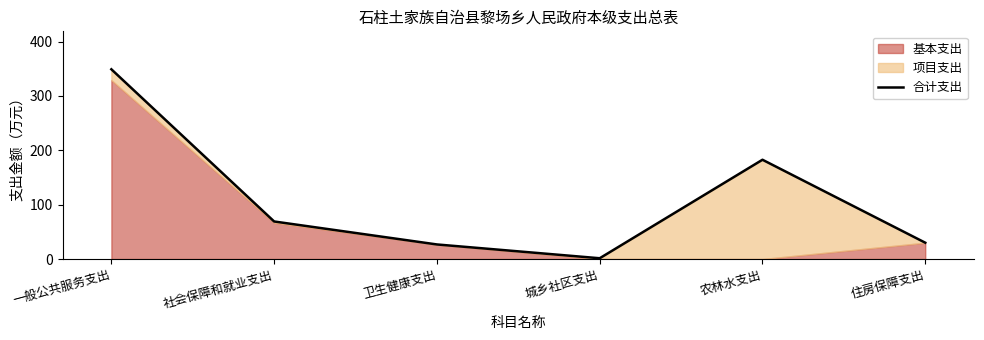

True or false: the data shows 1.5 at 城乡社区支出.

True